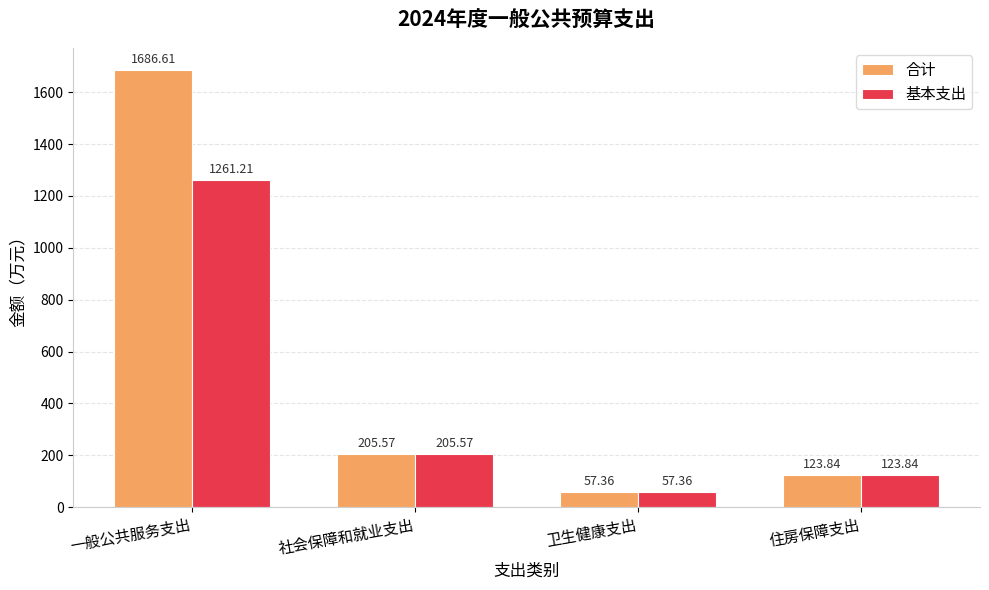

How many data points in 基本支出 are above 205?

2